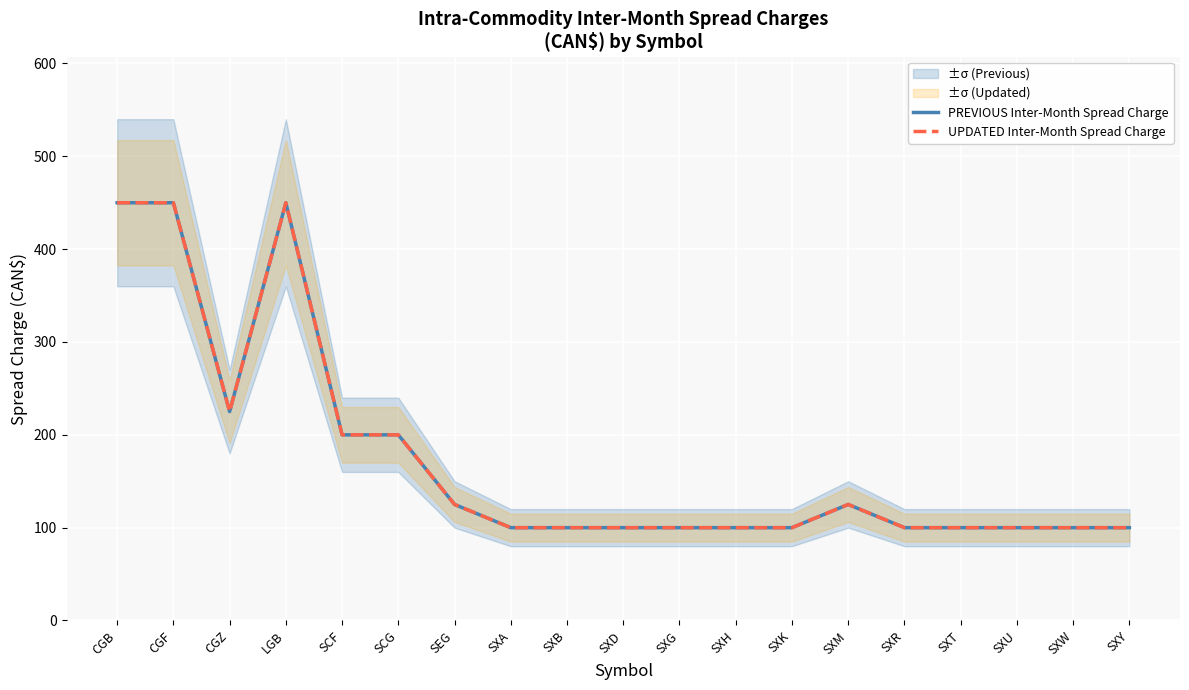

Rank the series at SXH from highest to lowest value.

PREVIOUS Inter-Month Spread Charge, UPDATED Inter-Month Spread Charge